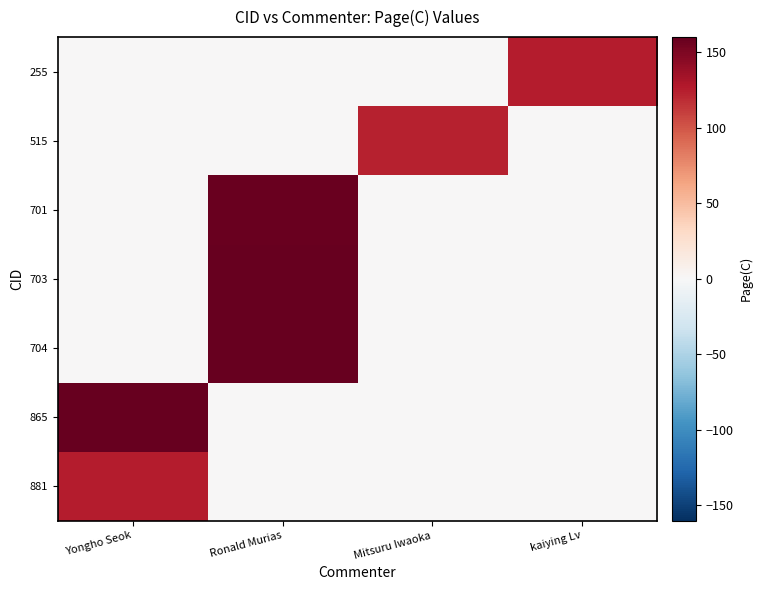

Count the number of categories in the chart.

4